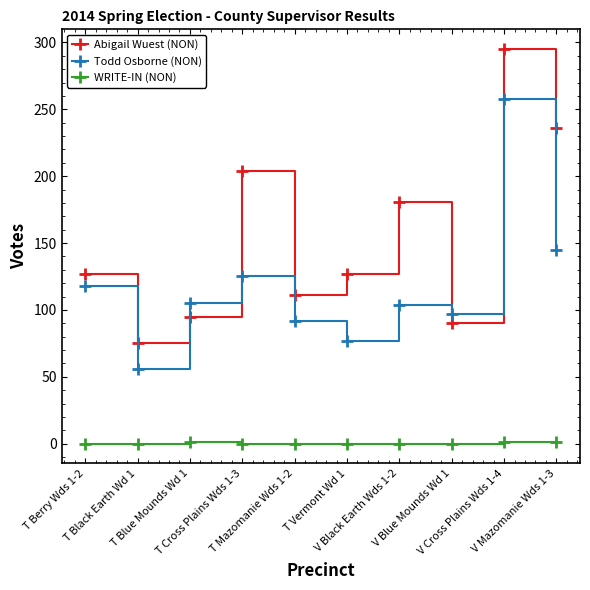

Does the chart have visible grid lines?

No